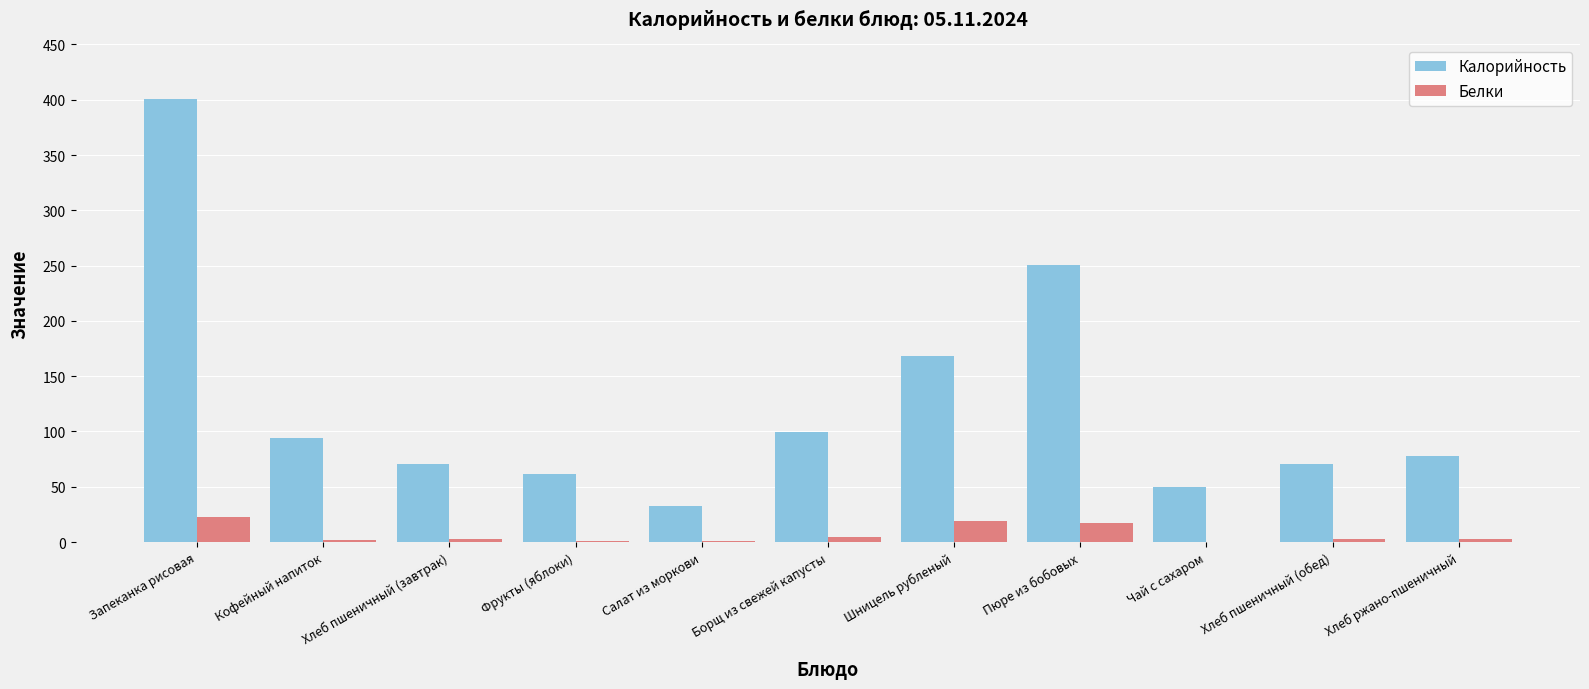

How many groups of bars are there?

11